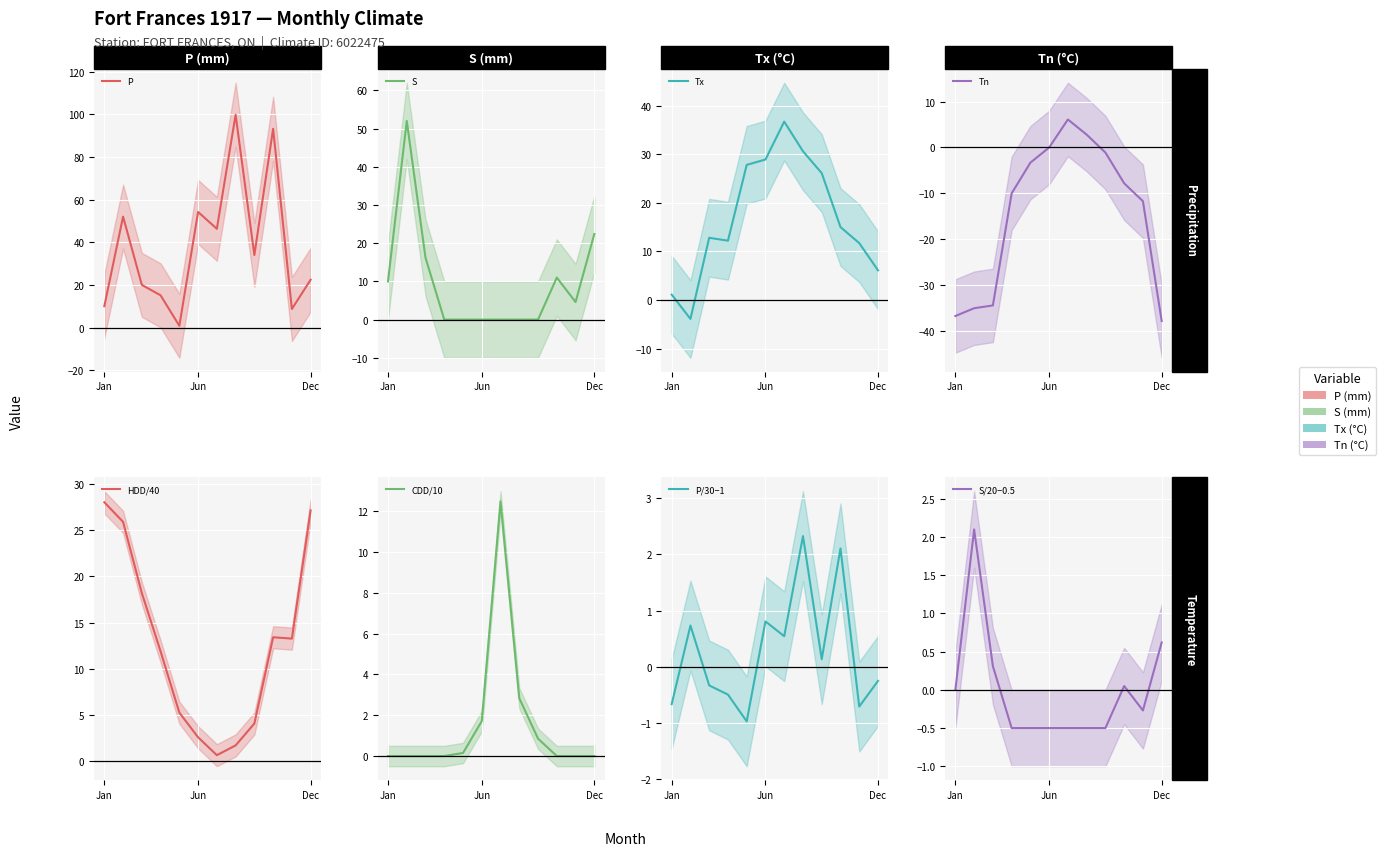

What is the value of the P point at the 12th from the left?

22.4